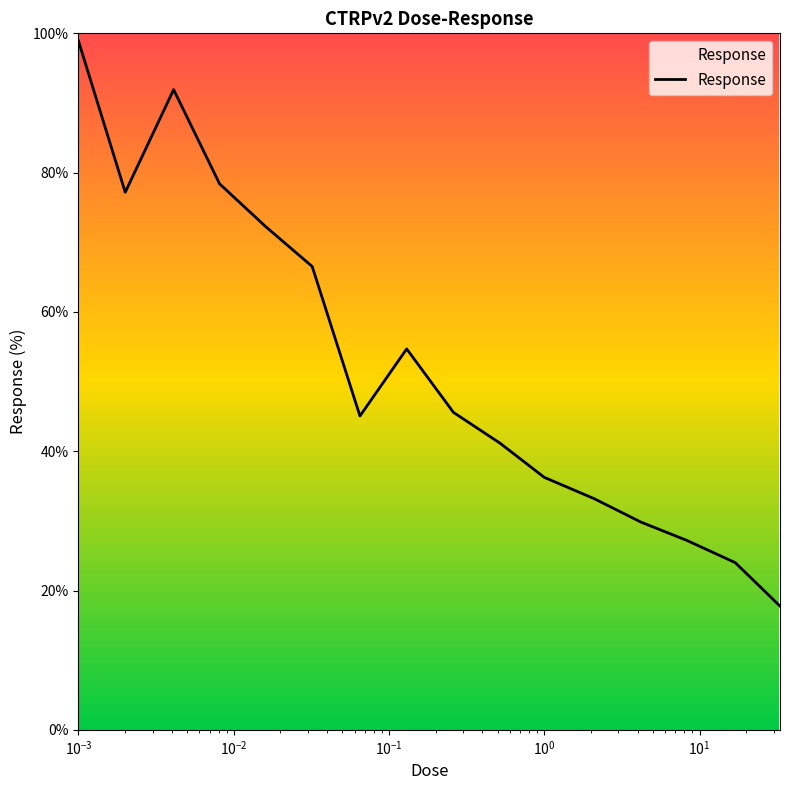

How many interior local valleys (lower than both neighbors) does the data have?

2